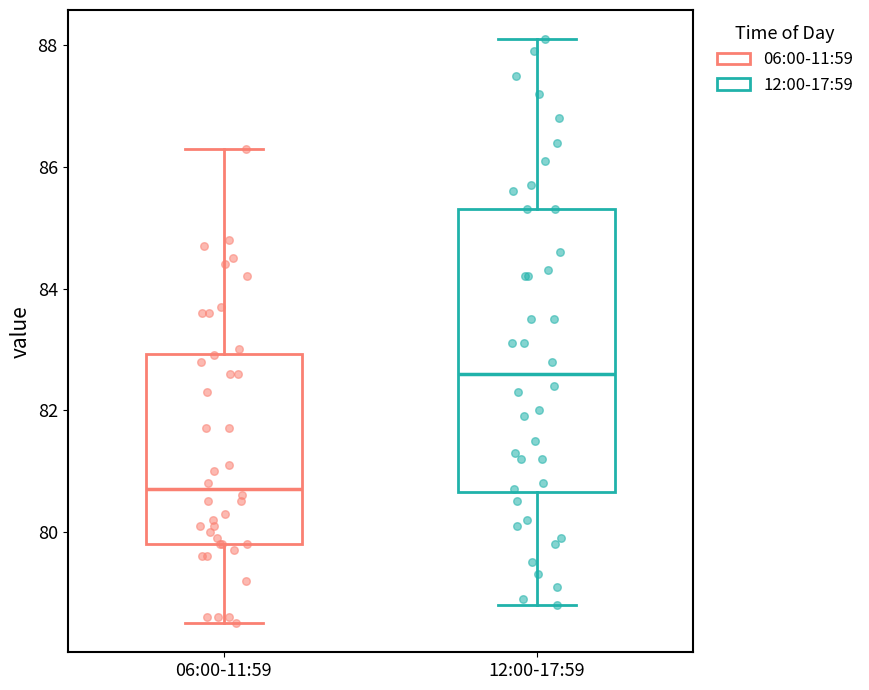

Reading left to right, read every box against the y-axis: the position of its median line, the range the box covers, and the ends of its whiskers. The values are not printed on the chart, so give them approximately, as read against the axis.

06:00-11:59: median 80.8, box 79.8 to 83.0, whiskers 78.6 to 86.4
12:00-17:59: median 82.6, box 80.6 to 85.4, whiskers 78.8 to 88.2